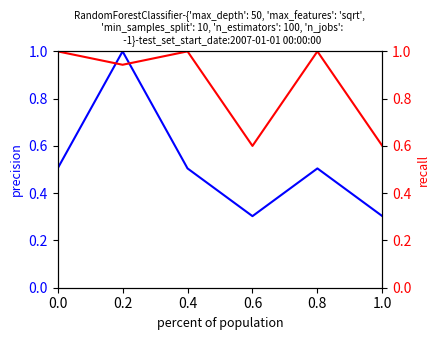

The value of col_6 at 0.4 is 0.7. True or false?

False